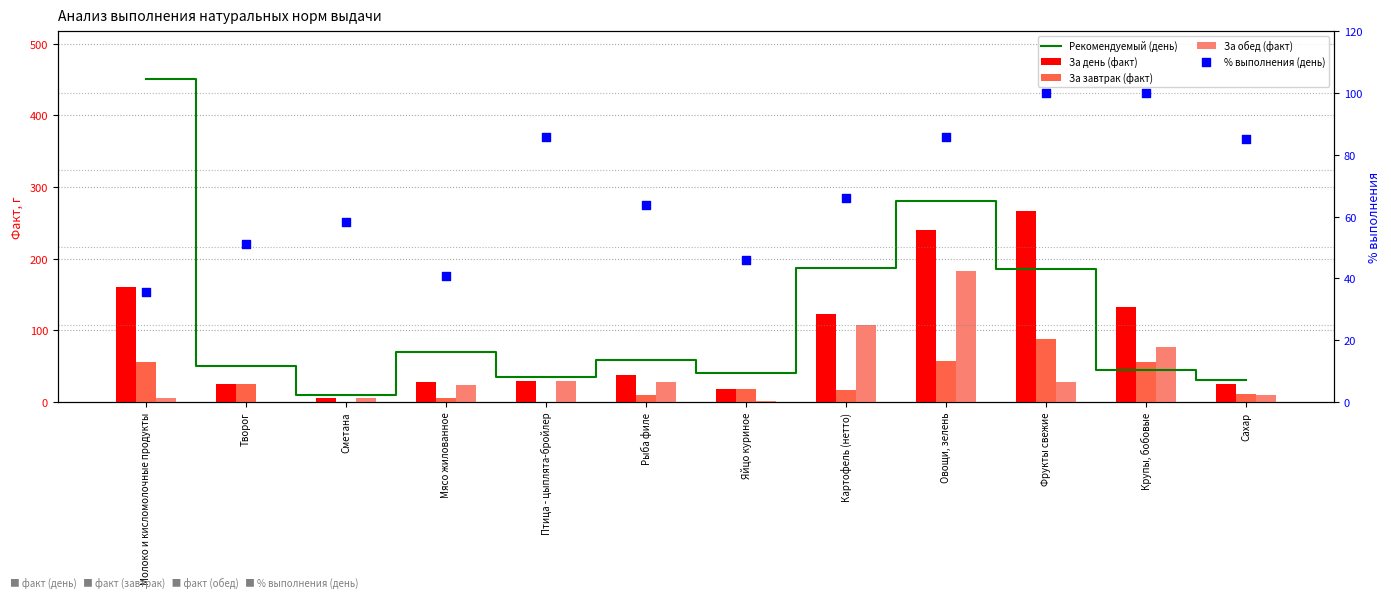

Is the value of Рекомендуемый (день) at Молоко и кисломолочные продукты greater than the value of % выполнения (день) at Фрукты свежие?

Yes